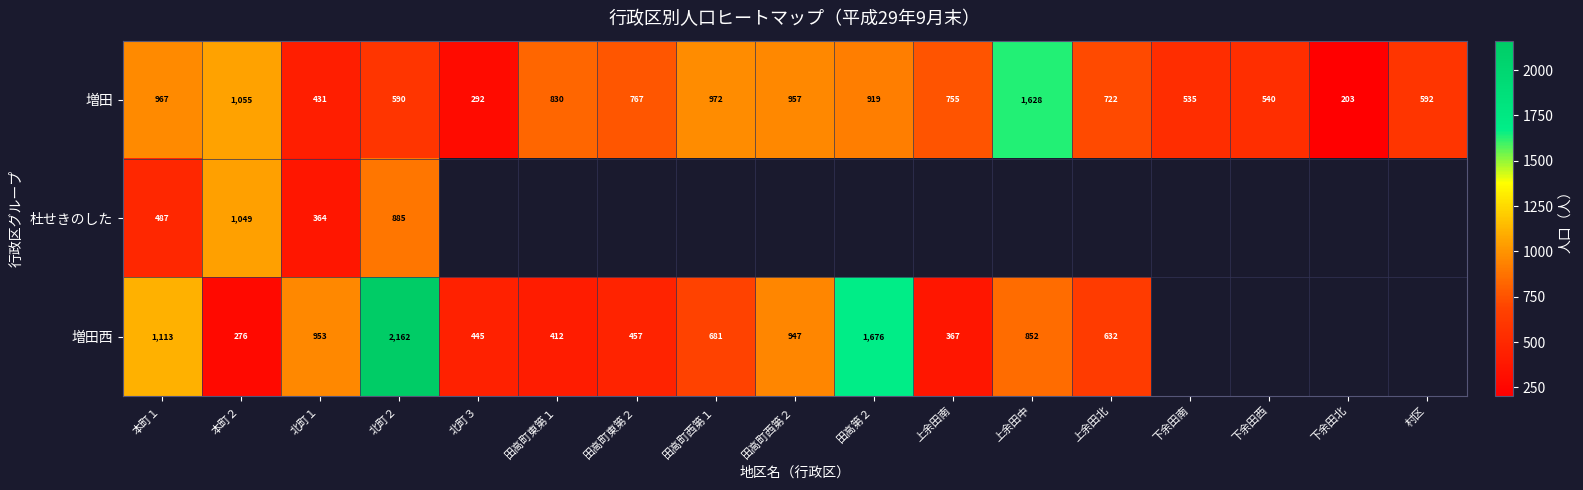

What is the difference between the maximum and minimum values in the 増田 series?

1425